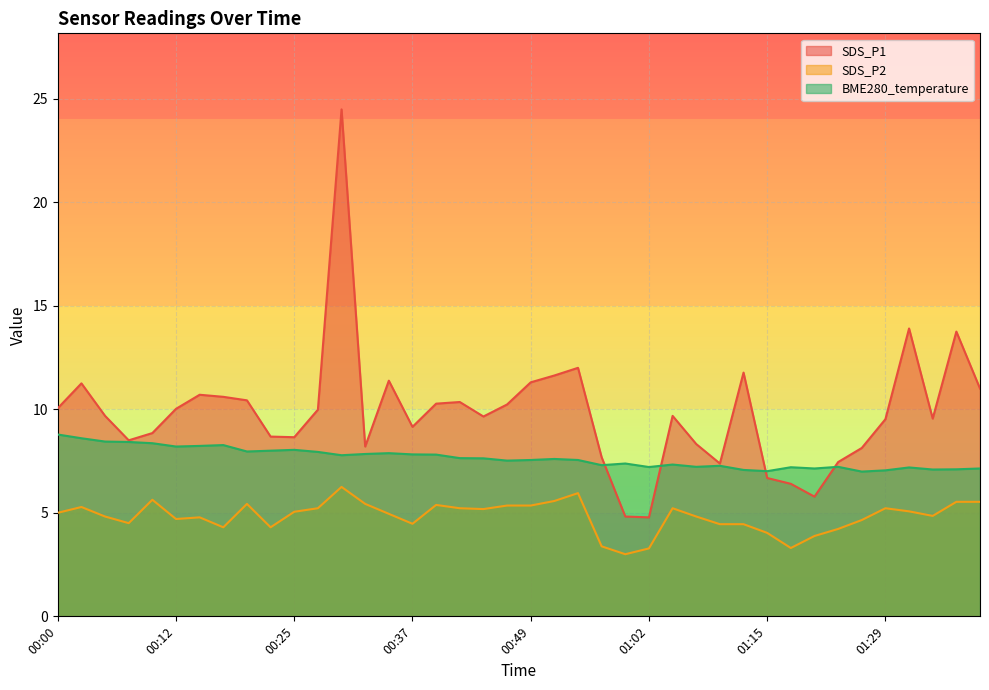

What are all the series names shown in the legend?

SDS_P1, SDS_P2, BME280_temperature